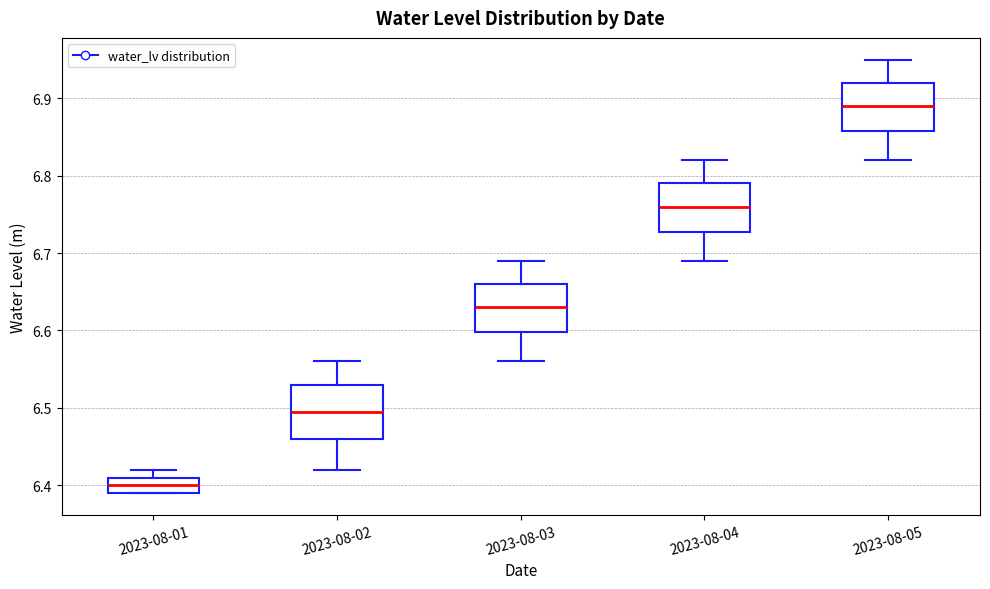

Reading left to right, read every box against the y-axis: the position of its median line, the range the box covers, and the ends of its whiskers. The values are not printed on the chart, so give them approximately, as read against the axis.

2023-08-01: median 6.40, box 6.39 to 6.41, whiskers 6.39 to 6.42
2023-08-02: median 6.50, box 6.46 to 6.53, whiskers 6.42 to 6.56
2023-08-03: median 6.63, box 6.60 to 6.66, whiskers 6.56 to 6.69
2023-08-04: median 6.76, box 6.73 to 6.79, whiskers 6.69 to 6.82
2023-08-05: median 6.89, box 6.86 to 6.92, whiskers 6.82 to 6.95